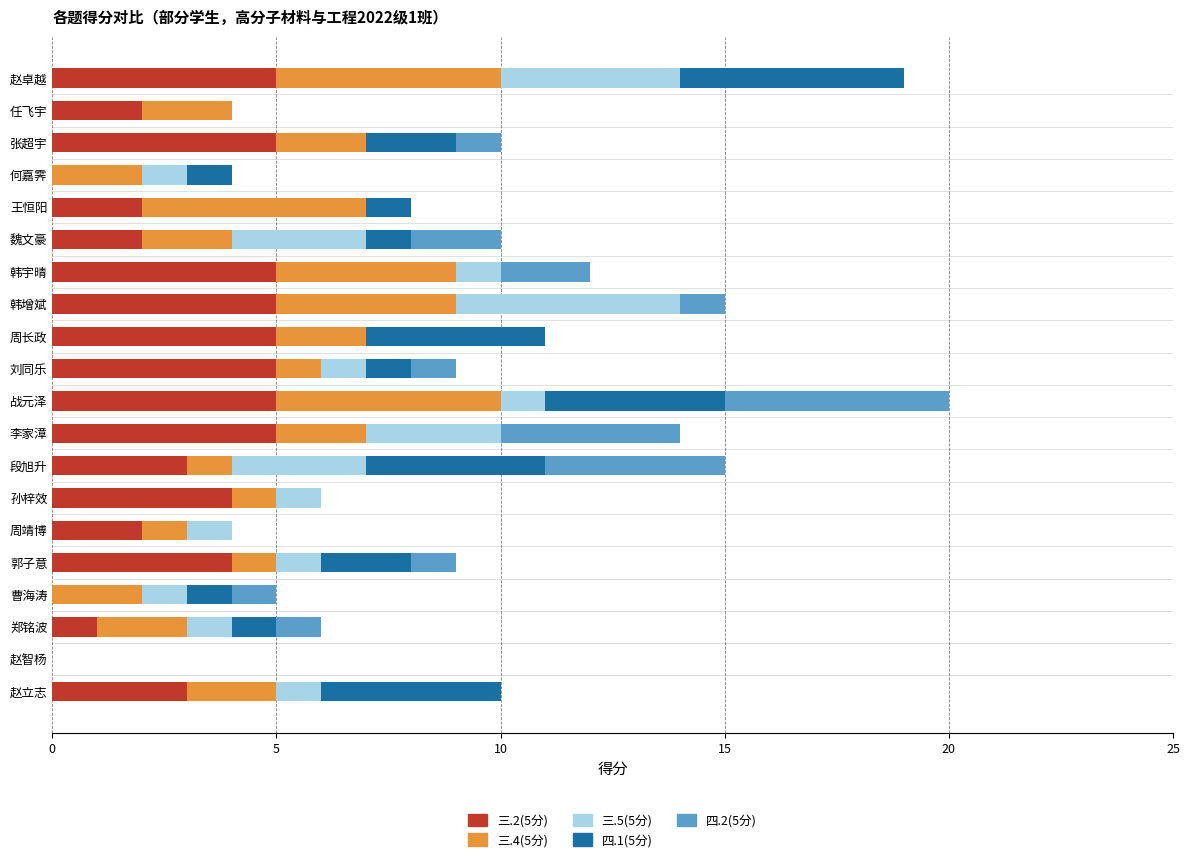

What is the total value across all series at 孙梓效?

6